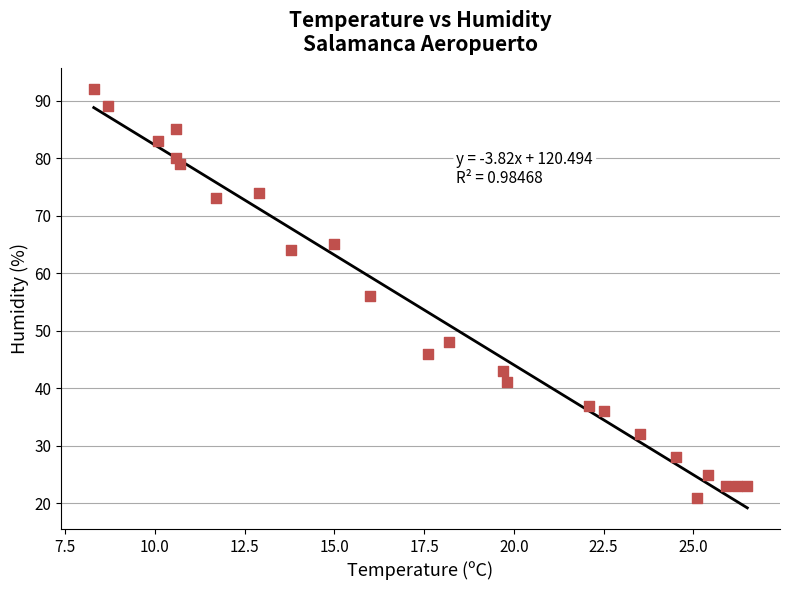

What is the range of Y values (max minus min)?

71